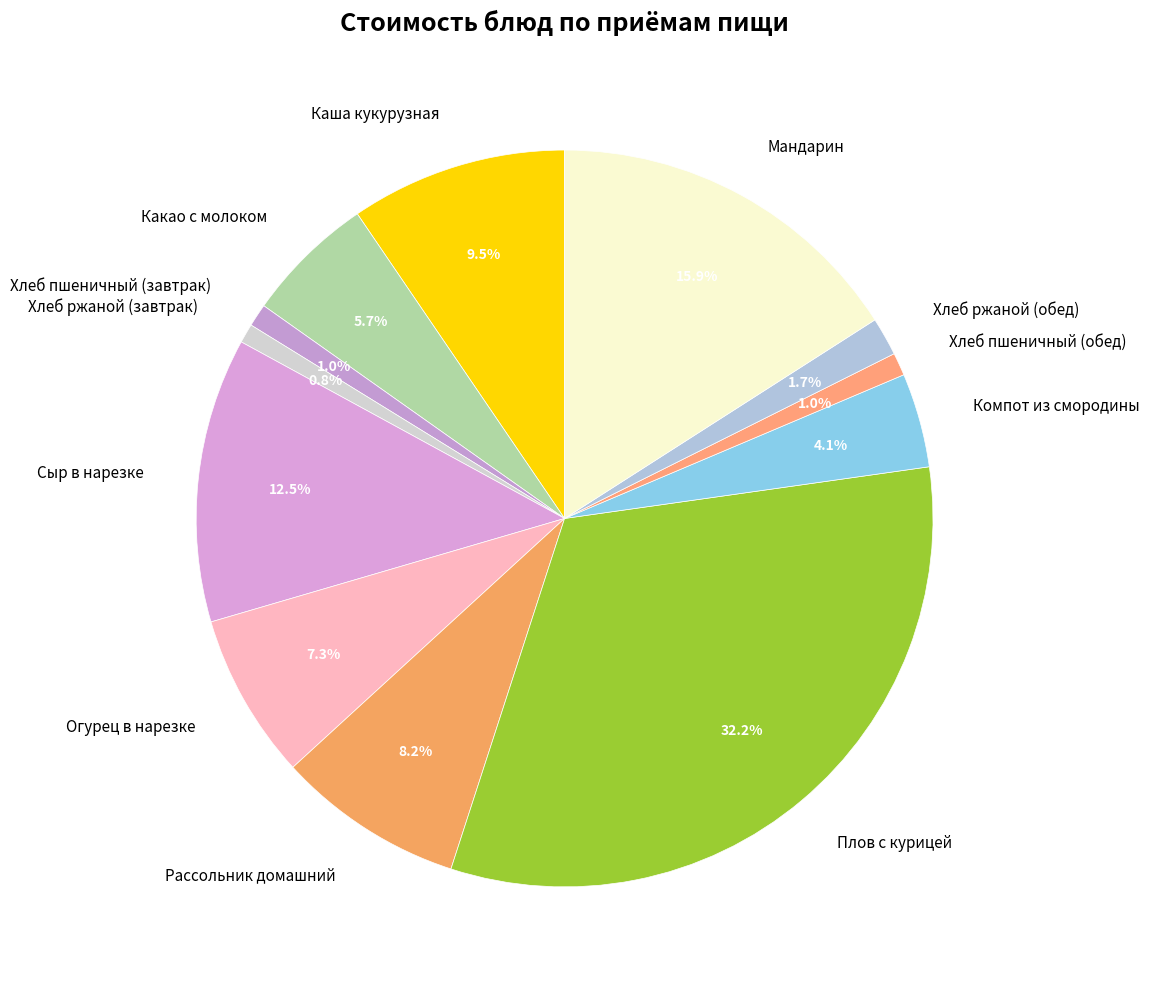

Is Мандарин the majority of the pie?

No